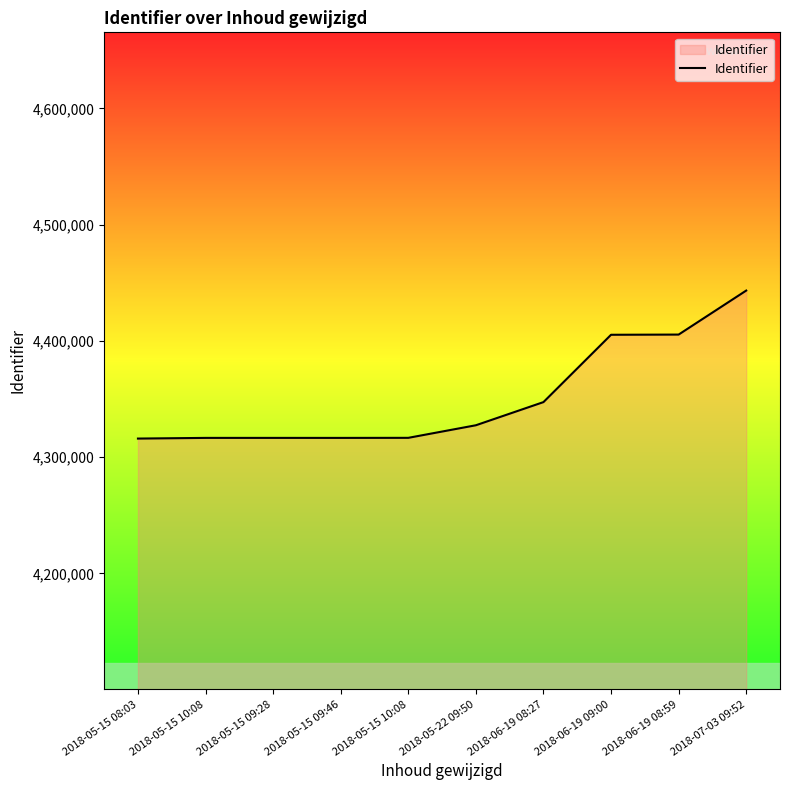

List the labels in order of value, largest first.

2018-07-03 09:52, 2018-06-19 08:59, 2018-06-19 09:00, 2018-06-19 08:27, 2018-05-22 09:50, 2018-05-15 10:08, 2018-05-15 09:28, 2018-05-15 10:08, 2018-05-15 09:46, 2018-05-15 08:03